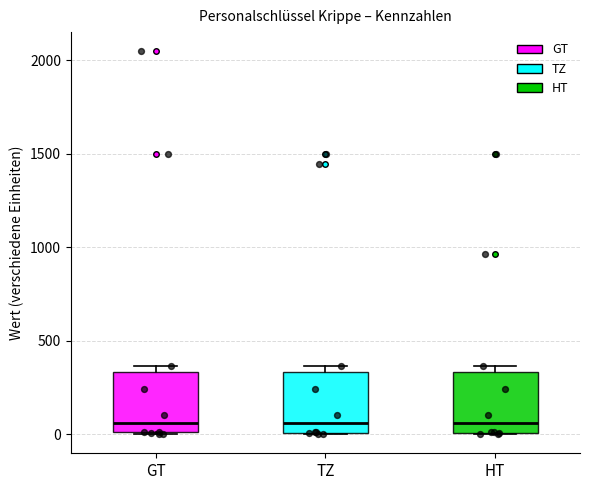

Where does the median line of the box for HT sit on the y-axis? The values are not printed on the chart, so give them approximately, as read against the axis.

50